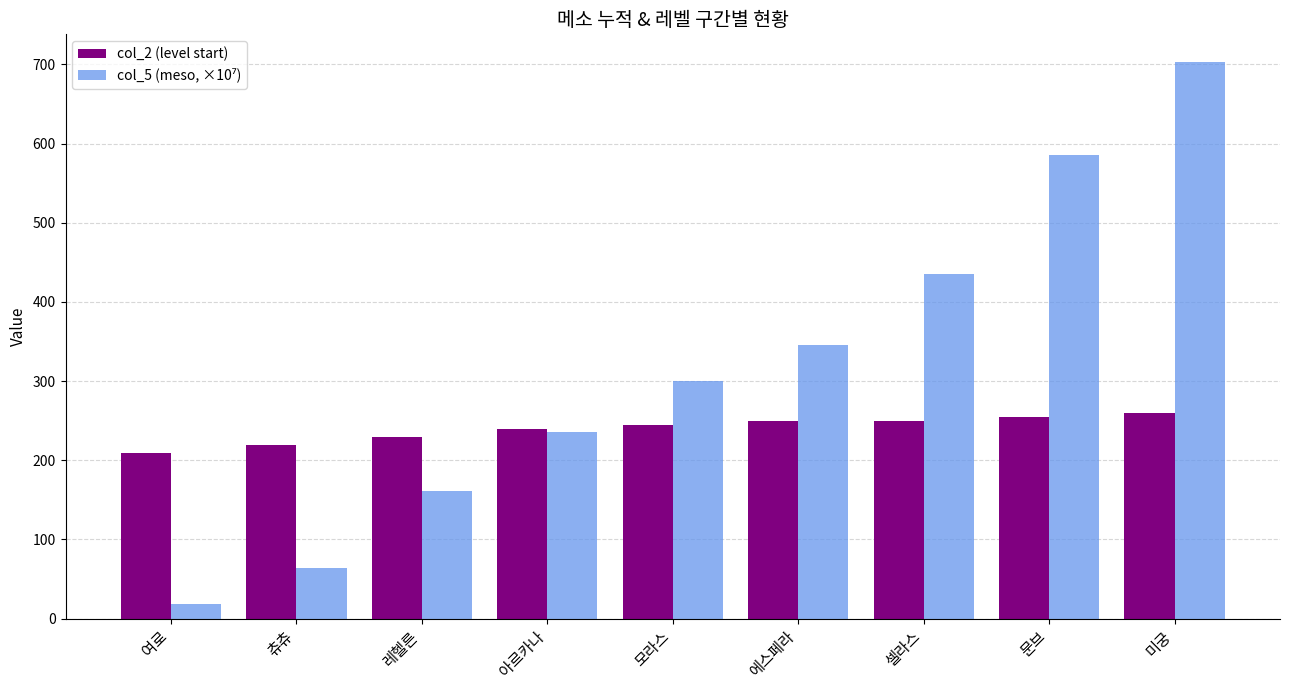

The value of col_2 (level start) at 에스페라 is 411.9. True or false?

False